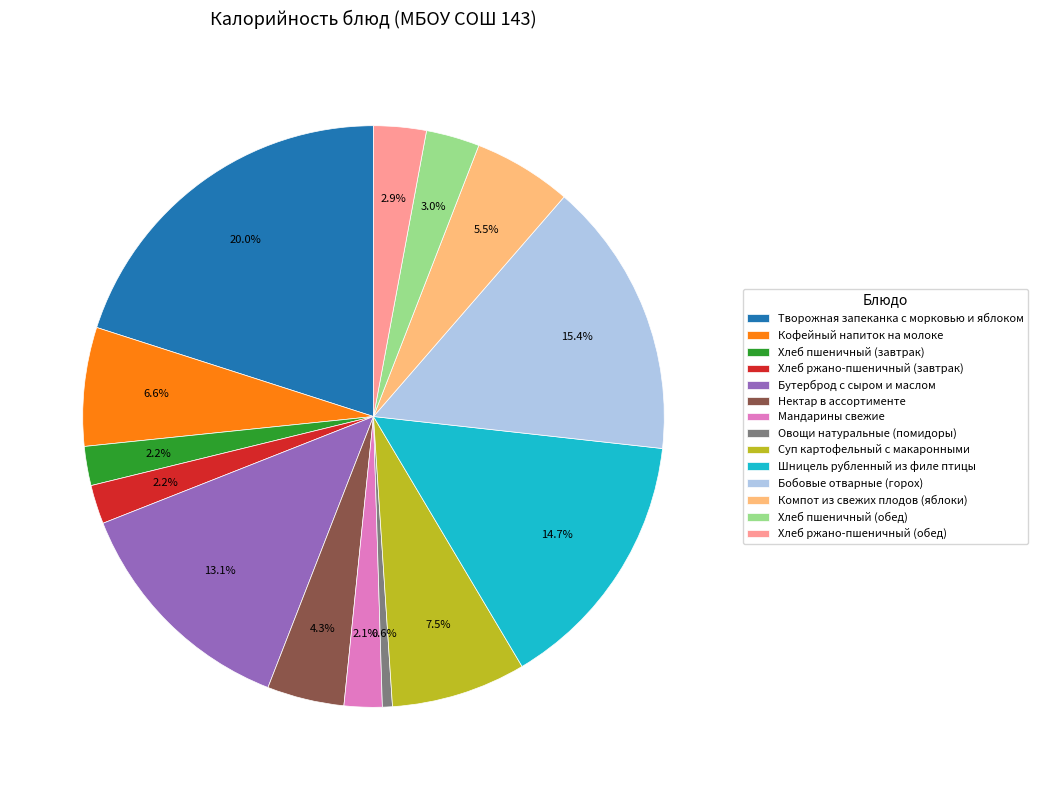

To the nearest percent, what is the difference between the Мандарины свежие and Бутерброд с сыром и маслом slice percentages?

11%